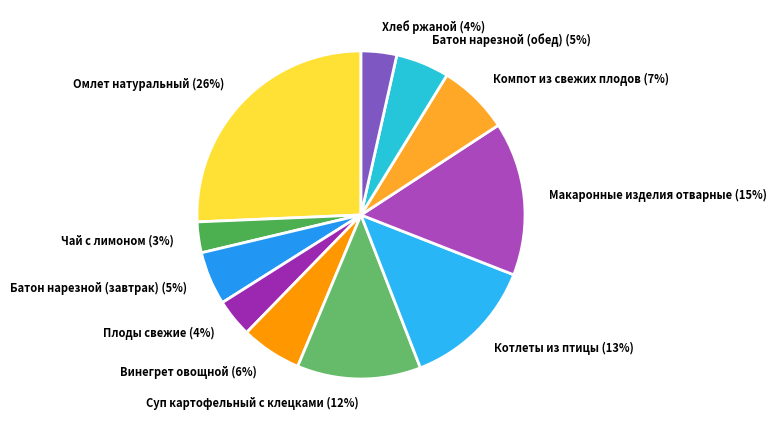

Do Компот из свежих плодов and Батон нарезной (завтрак) together represent more than half of the pie?

No